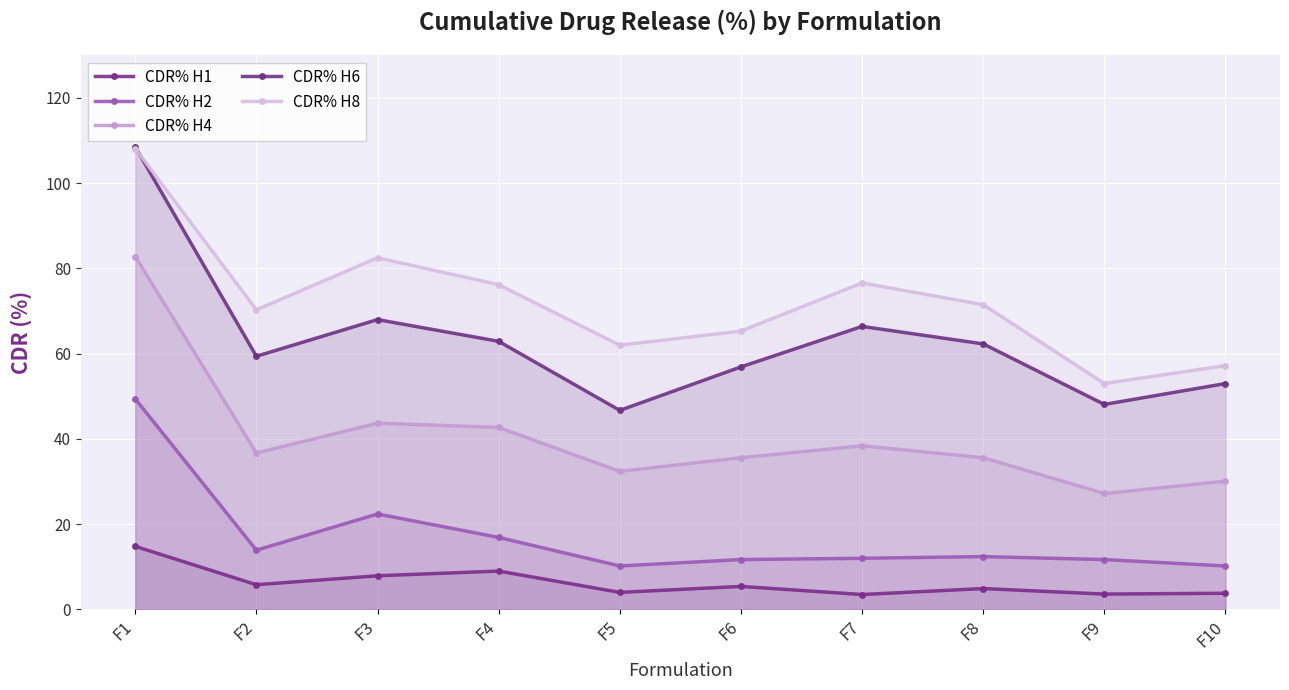

What is the difference between the highest and lowest values at F10?

53.4